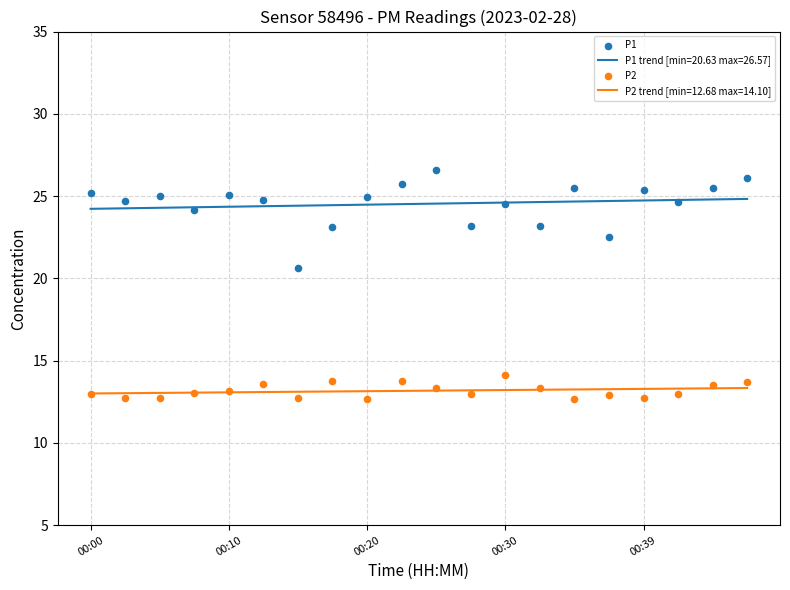

True or false: P1 trend [min=20.63 max=26.57] and P2 trend [min=12.68 max=14.10] cross at least once.

False